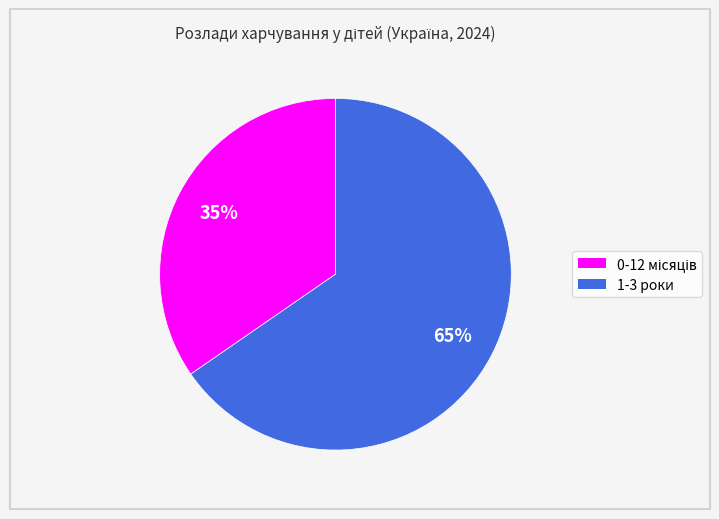

True or false: 1-3 роки accounts for 53% of the total.

False